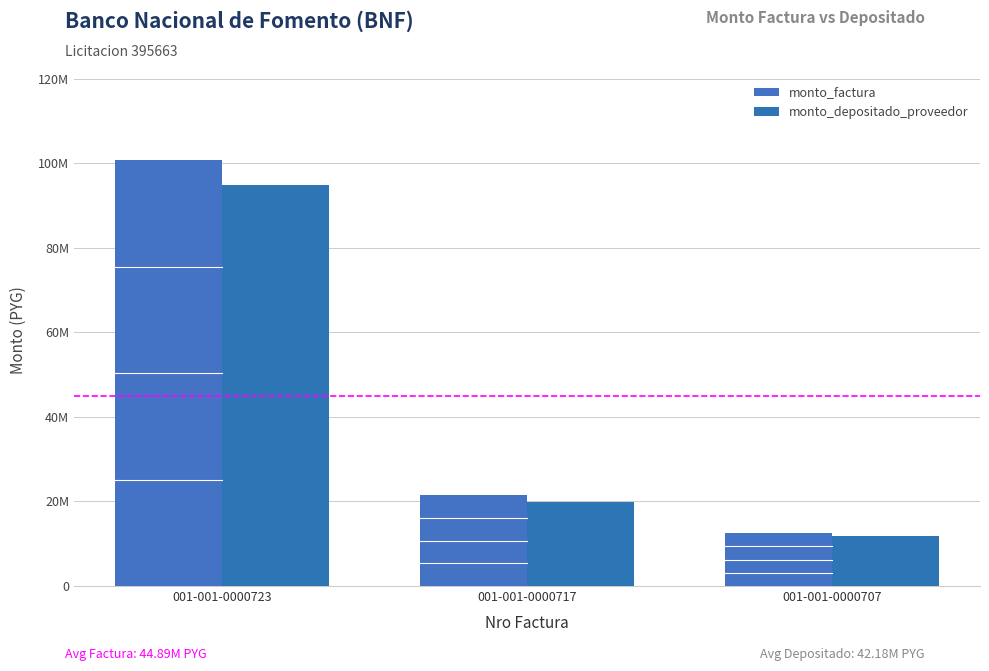

True or false: monto_factura has a value of 5743659 at 001-001-0000717.

False